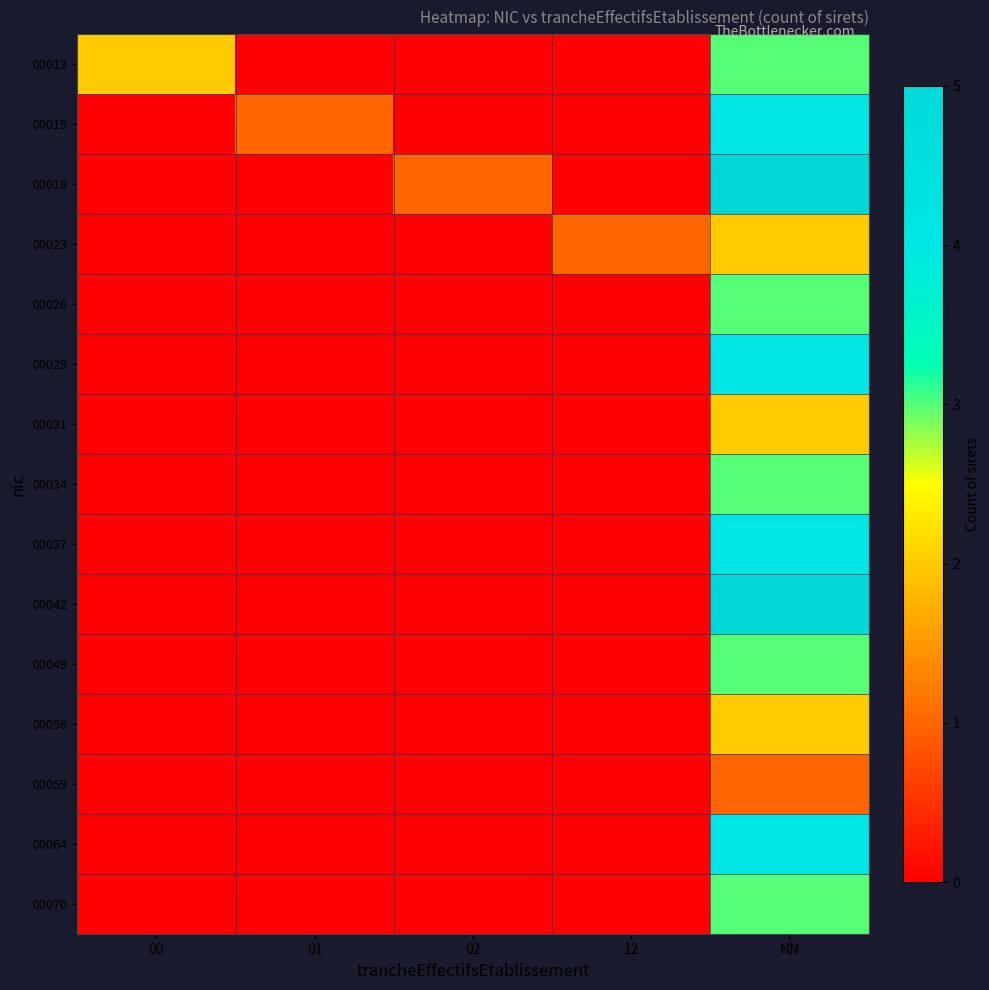

Reading right to left, what are all the values shown in this chart?

00013: NN=3	12=0	02=0	01=0	00=2
00015: NN=4	12=0	02=0	01=1	00=0
00018: NN=5	12=0	02=1	01=0	00=0
00023: NN=2	12=1	02=0	01=0	00=0
00026: NN=3	12=0	02=0	01=0	00=0
00029: NN=4	12=0	02=0	01=0	00=0
00031: NN=2	12=0	02=0	01=0	00=0
00034: NN=3	12=0	02=0	01=0	00=0
00037: NN=4	12=0	02=0	01=0	00=0
00042: NN=5	12=0	02=0	01=0	00=0
00049: NN=3	12=0	02=0	01=0	00=0
00056: NN=2	12=0	02=0	01=0	00=0
00059: NN=1	12=0	02=0	01=0	00=0
00064: NN=4	12=0	02=0	01=0	00=0
00070: NN=3	12=0	02=0	01=0	00=0